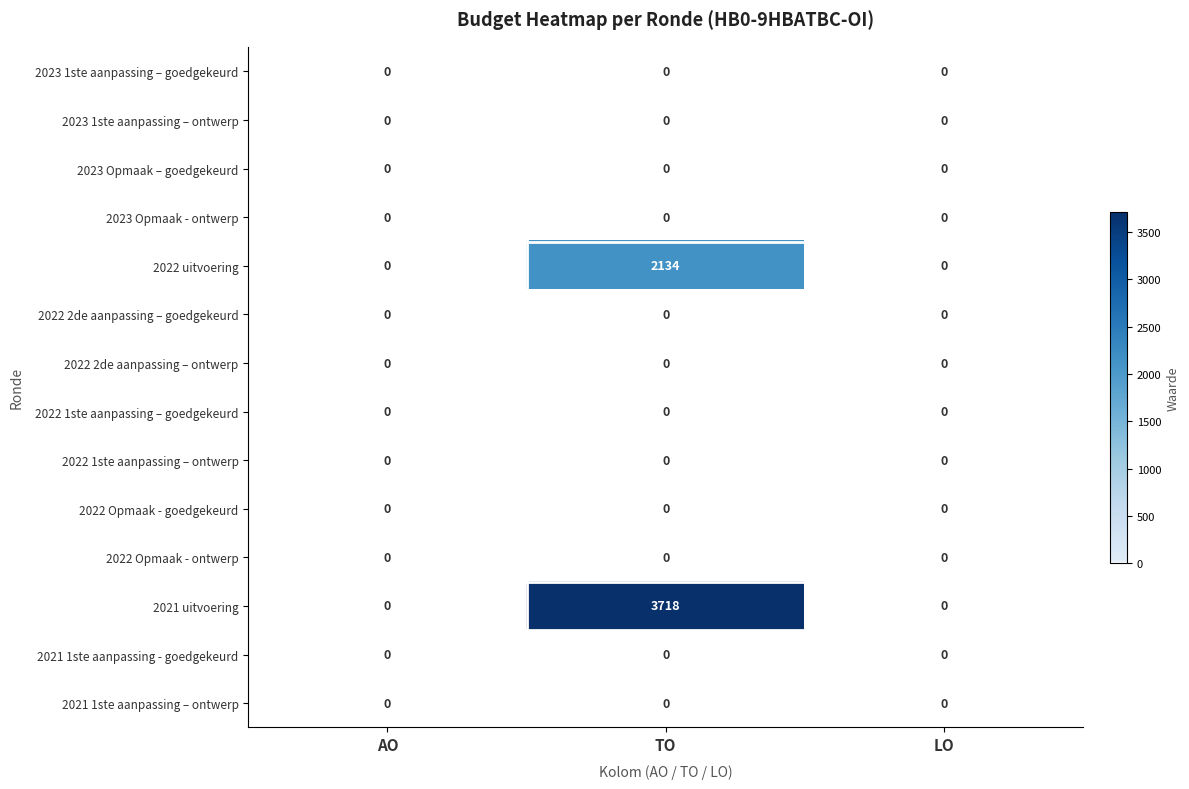

Which category has the highest value across all series?

TO